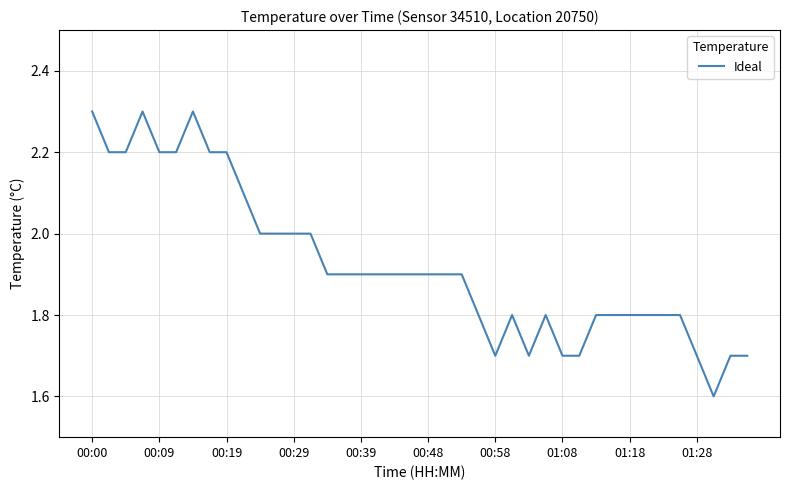

What is the minimum value shown in the chart?

1.6